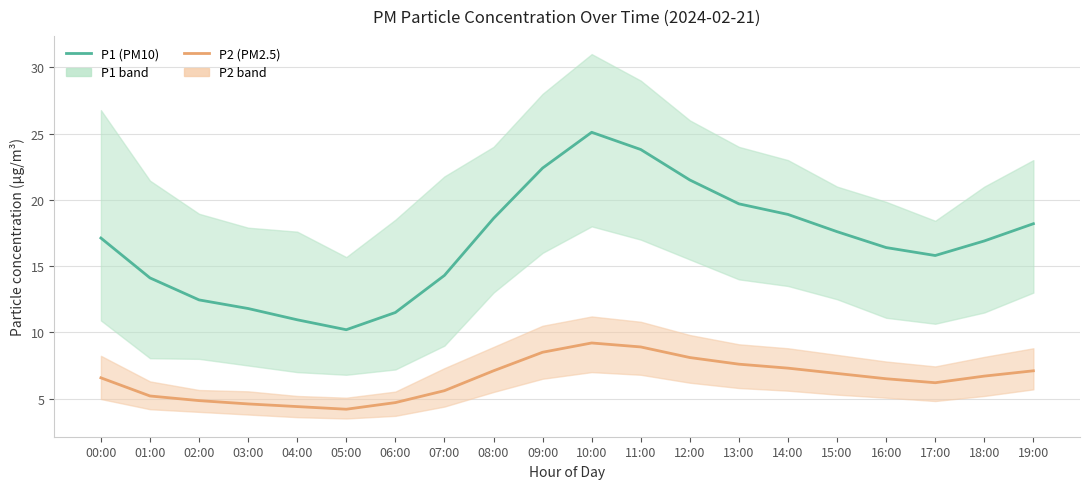

Is the value of P2 (PM2.5) at 06:00 greater than the value of P1 (PM10) at 01:00?

No